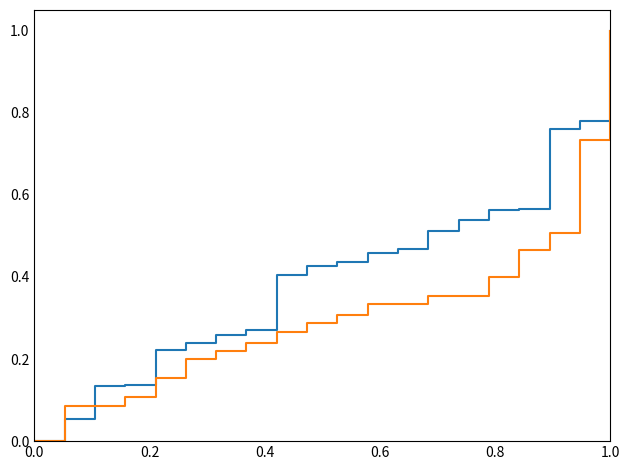

What is the greatest value displayed?

1.0